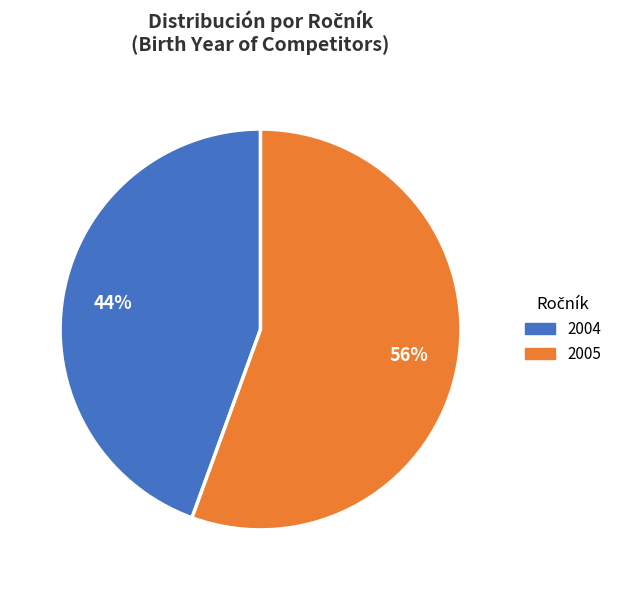

Is there a majority slice in this chart?

Yes